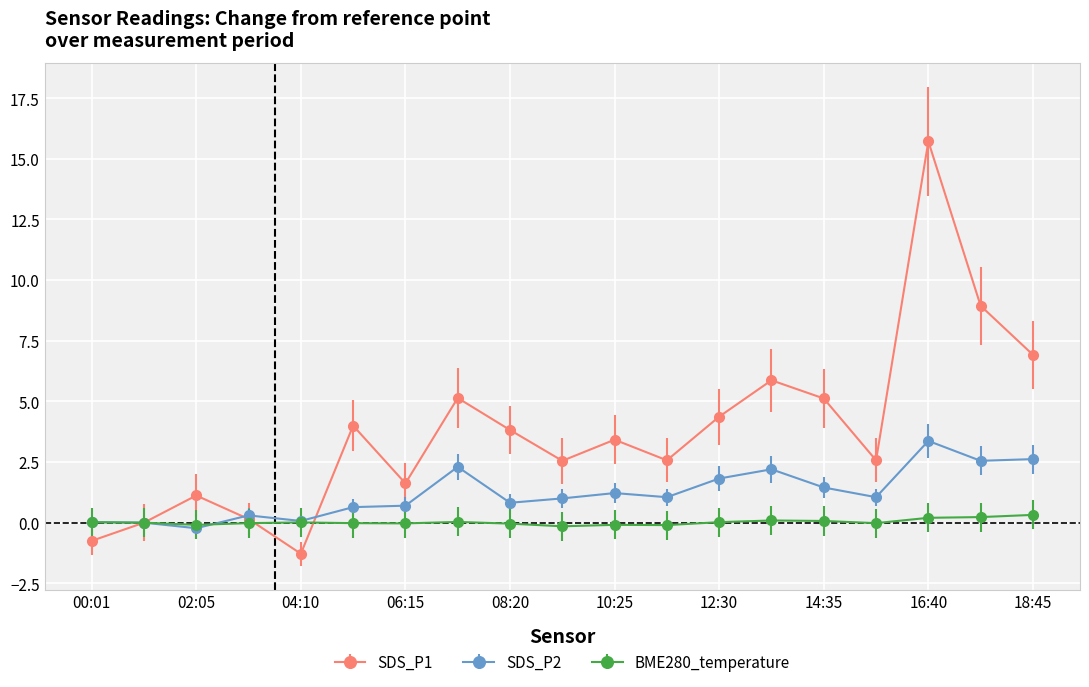

Which series has the widest spread of values?

SDS_P1